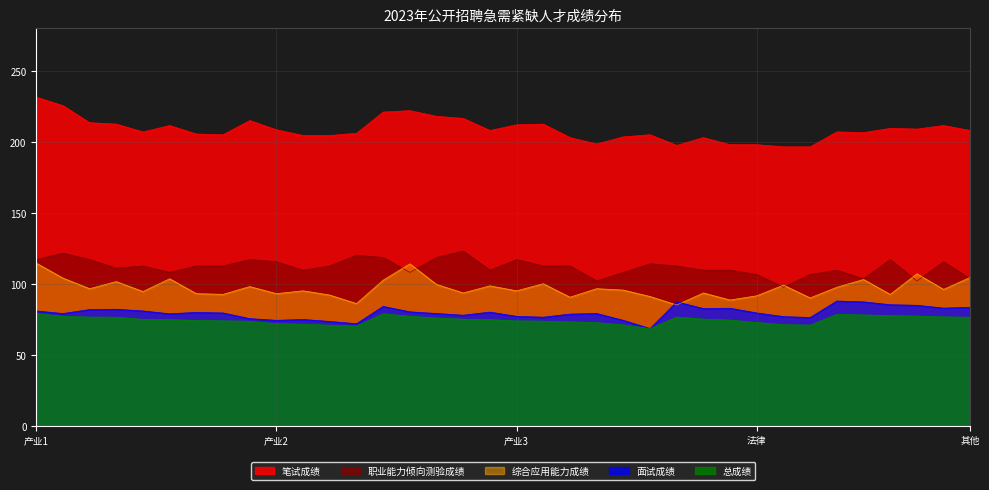

Reading left to right, list all the values displayed in this chart.

笔试成绩: 231.5	225.5	213.5	212.5	207.0	211.5	205.5	205.0	215.0	208.5	204.5	204.5	206.0	221.0	222.0	218.0	216.5	208.0	212.0	212.5	203.0	198.5	203.5	205.0	197.5	203.0	198.0	198.0	196.5	196.5	207.0	206.5	209.5	209.0	211.5	208.0
面试成绩: 80.8	79.0	81.8	82.0	80.8	78.8	79.8	79.4	75.4	74.2	74.8	73.4	71.8	84.0	80.2	79.0	77.8	80.0	77.0	76.4	78.6	79.0	74.2	68.4	87.2	82.5	82.7	79.4	76.8	76.2	87.8	87.2	85.2	84.8	82.8	83.4
总成绩: 79.0	77.1	76.5	76.4	74.9	74.7	74.2	73.9	73.5	71.8	71.5	70.8	70.2	78.8	77.1	75.8	75.0	74.7	73.8	73.6	73.1	72.6	71.0	68.4	76.5	75.1	74.3	72.7	71.2	70.8	78.4	78.0	77.5	77.2	76.7	76.4
职业能力倾向测验成绩: 117.0	121.5	117.0	111.0	112.5	108.0	112.5	112.5	117.0	115.5	109.5	112.5	120.0	118.5	108.0	118.5	123.0	109.5	117.0	112.5	112.5	102.0	108.0	114.0	112.5	109.5	109.5	106.5	97.5	106.5	109.5	103.5	117.0	102.0	115.5	103.5
综合应用能力成绩: 114.5	104.0	96.5	101.5	94.5	103.5	93.0	92.5	98.0	93.0	95.0	92.0	86.0	102.5	114.0	99.5	93.5	98.5	95.0	100.0	90.5	96.5	95.5	91.0	85.0	93.5	88.5	91.5	99.0	90.0	97.5	103.0	92.5	107.0	96.0	104.5